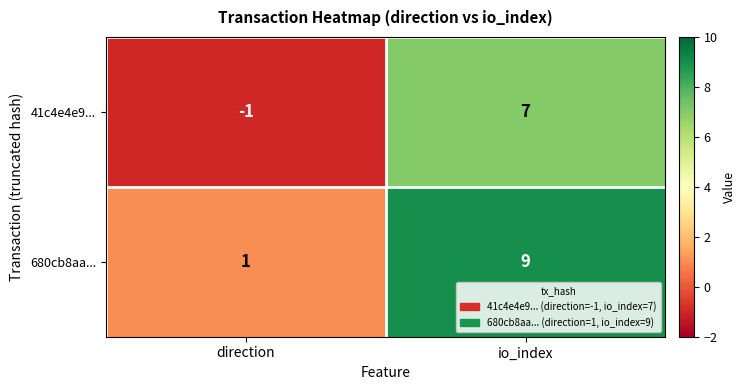

What is the sum of all 680cb8aa... values?

10